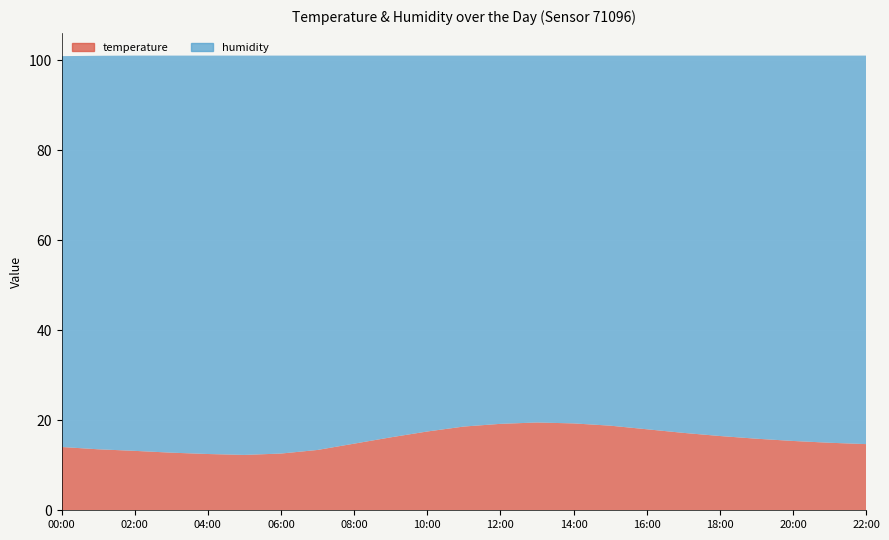

Reading left to right, list all the values displayed in this chart.

temperature: 14.3	13.8	13.2	12.8	12.5	12.3	12.6	13.4	14.8	16.2	17.5	18.6	19.2	19.5	19.3	18.8	18.0	17.2	16.5	15.9	15.4	15.0	14.7
humidity: 86.5	87.2	87.8	88.2	88.5	88.7	88.4	87.6	86.2	84.8	83.5	82.4	81.8	81.5	81.7	82.2	83.0	83.8	84.5	85.1	85.6	86.0	86.3